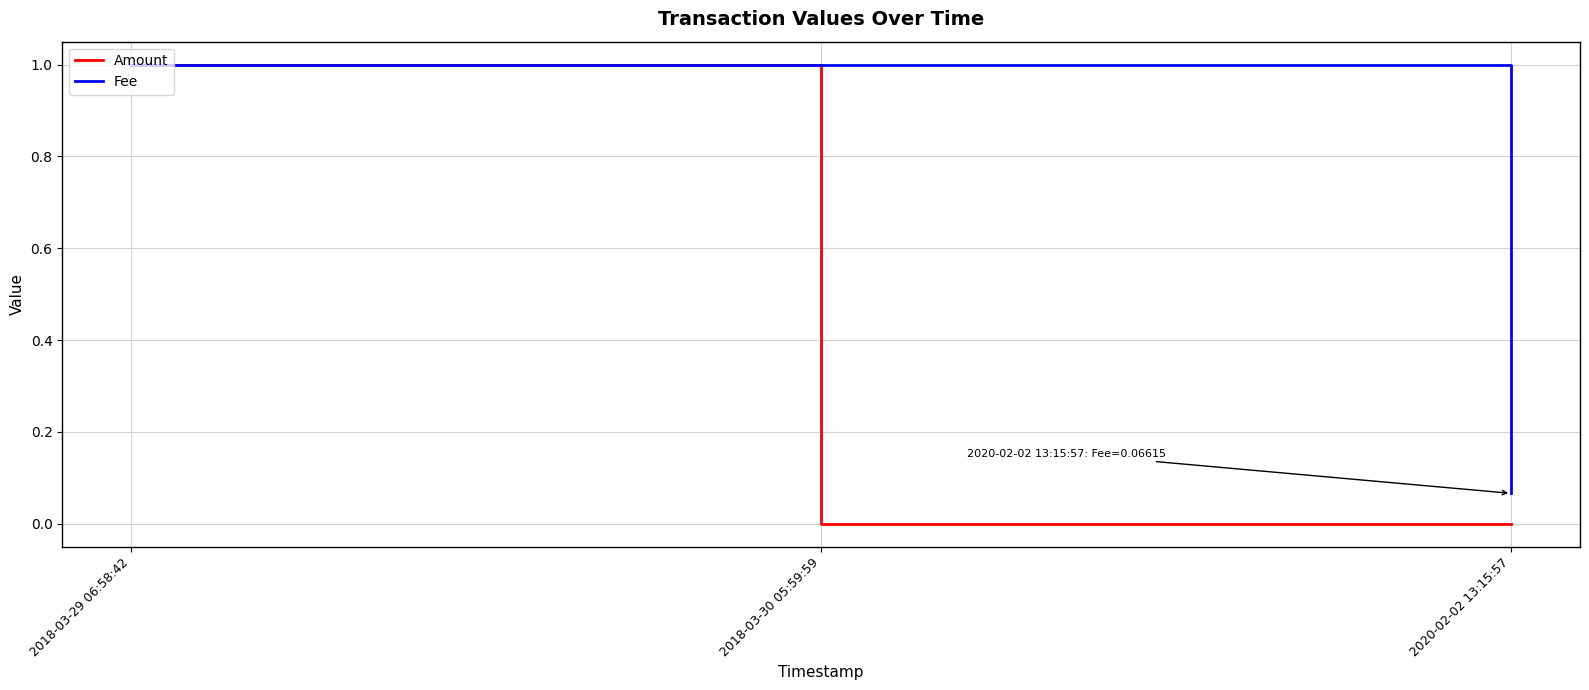

What is the highest value of the Amount series?

1.0